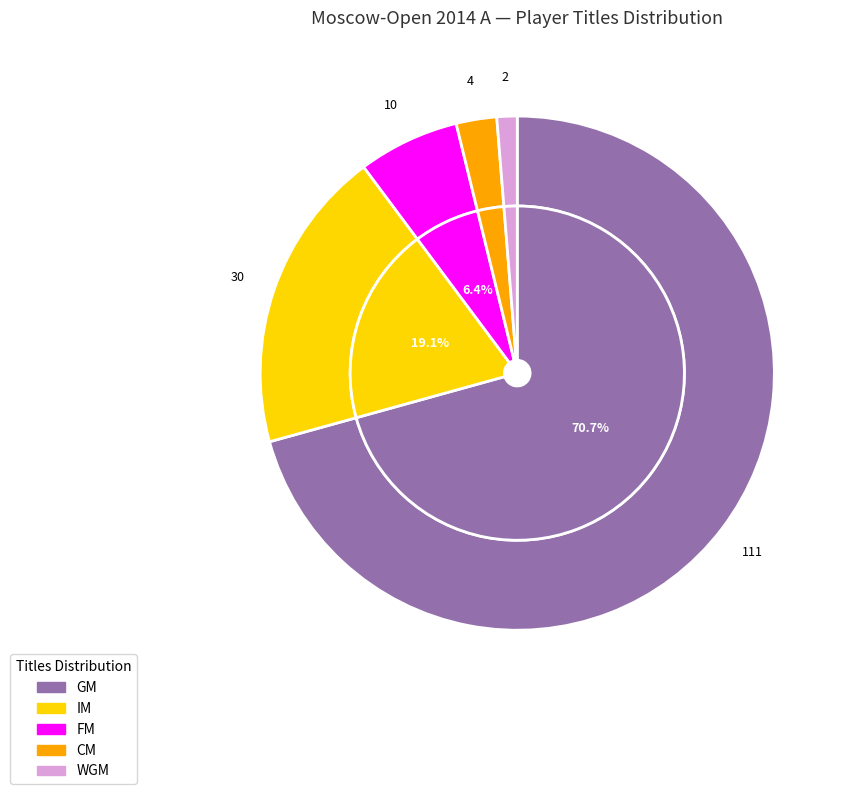

To the nearest percent, what is the average slice percentage?

20%